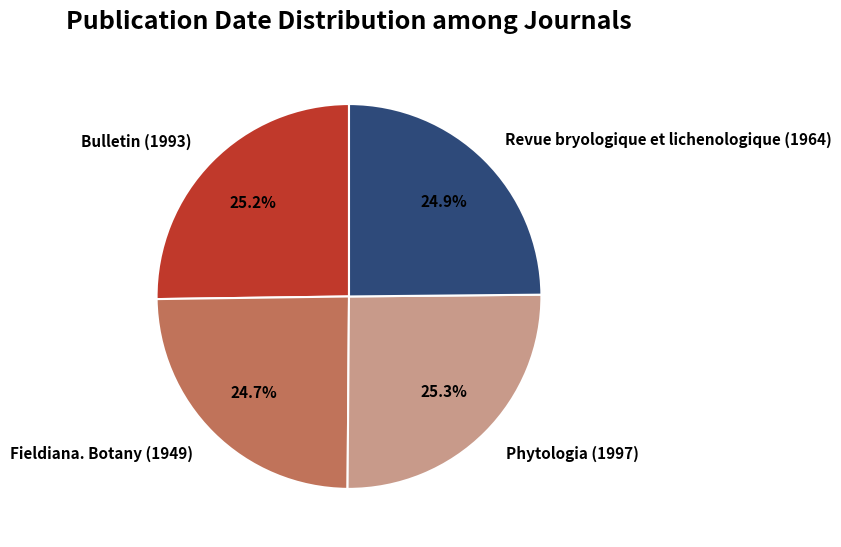

What percentage is NOT represented by Fieldiana. Botany (1949)?

75.3%